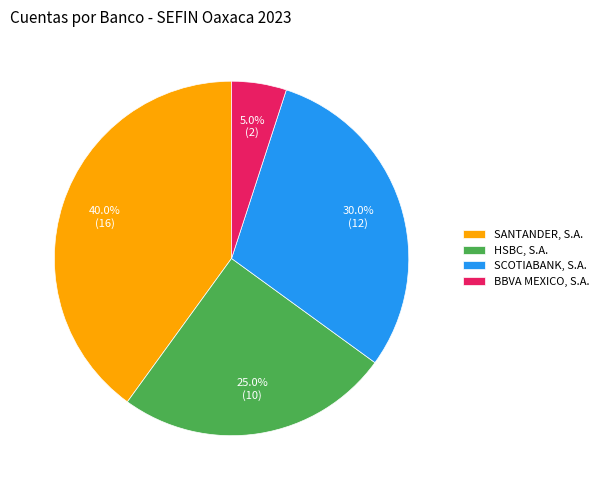

Combined, what portion of the pie is BBVA MEXICO, S.A. and SCOTIABANK, S.A.?

35.0%